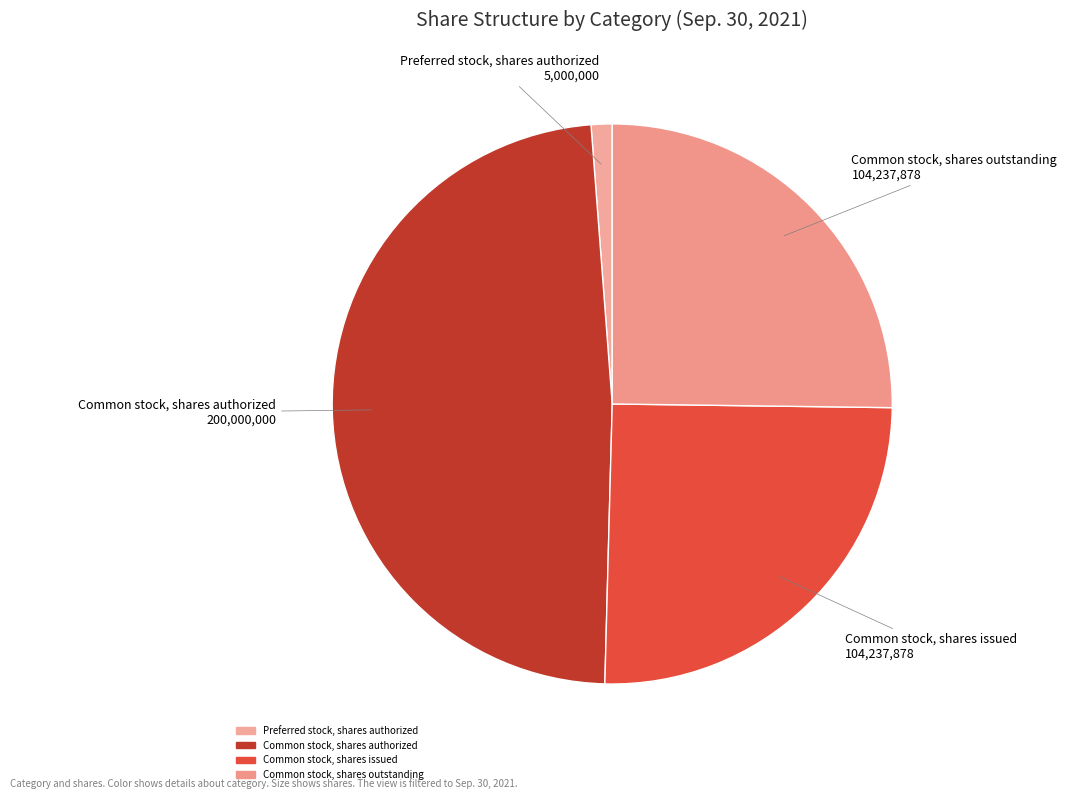

How many segments does this pie chart have?

4